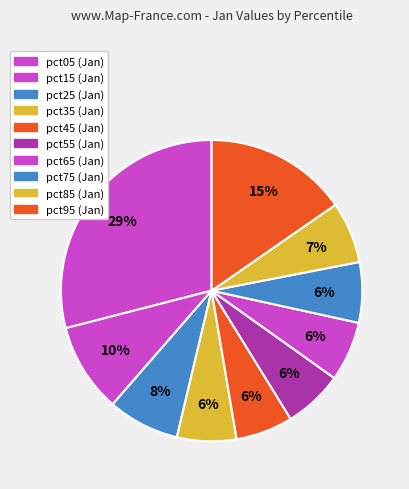

To the nearest percent, what is the difference between the largest and smallest slice percentages?

23%